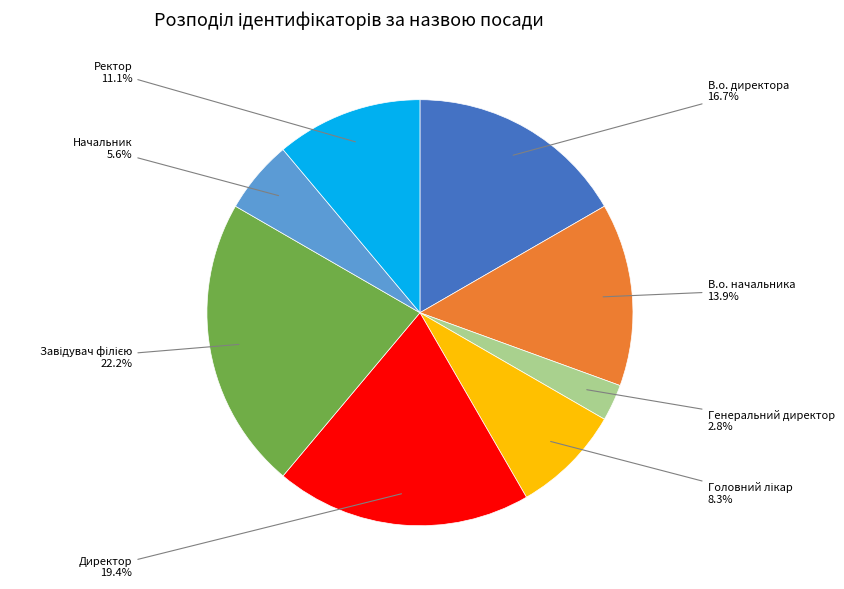

Count the number of slices in the pie.

8